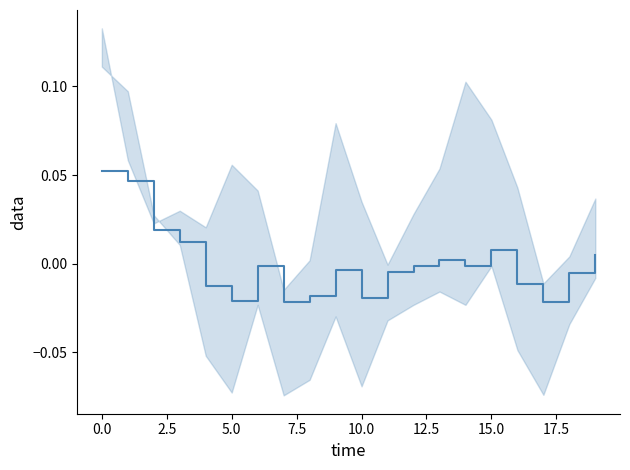

The value at 12.5 is -0.0. True or false?

True